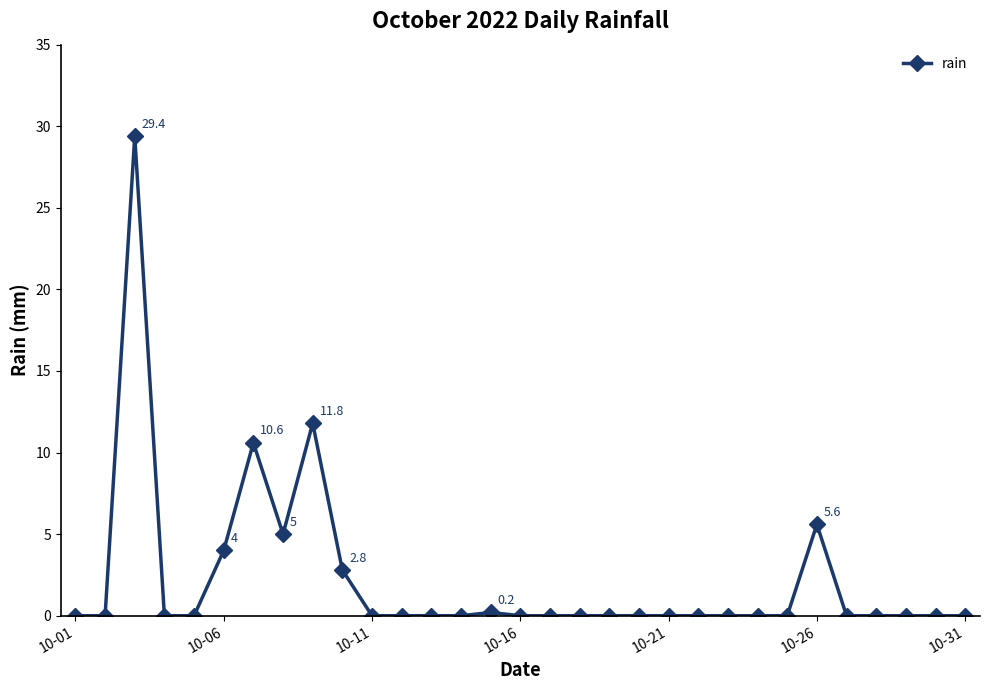

True or false: the data has more than 0 interior local peaks.

True